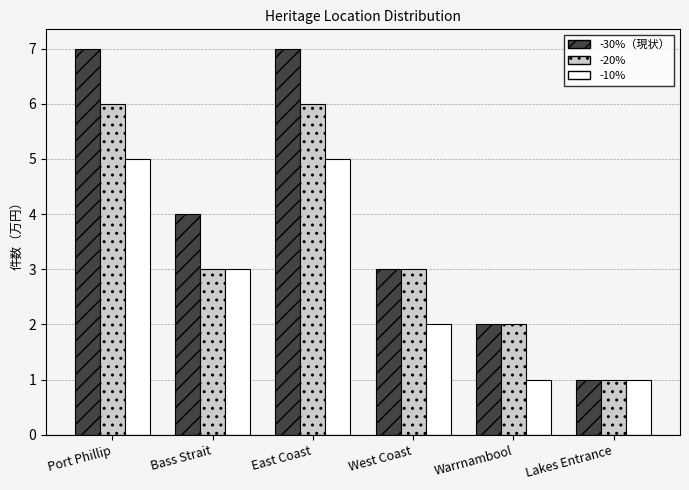

What is the value of the -20% bar at the 1st from the left?

6